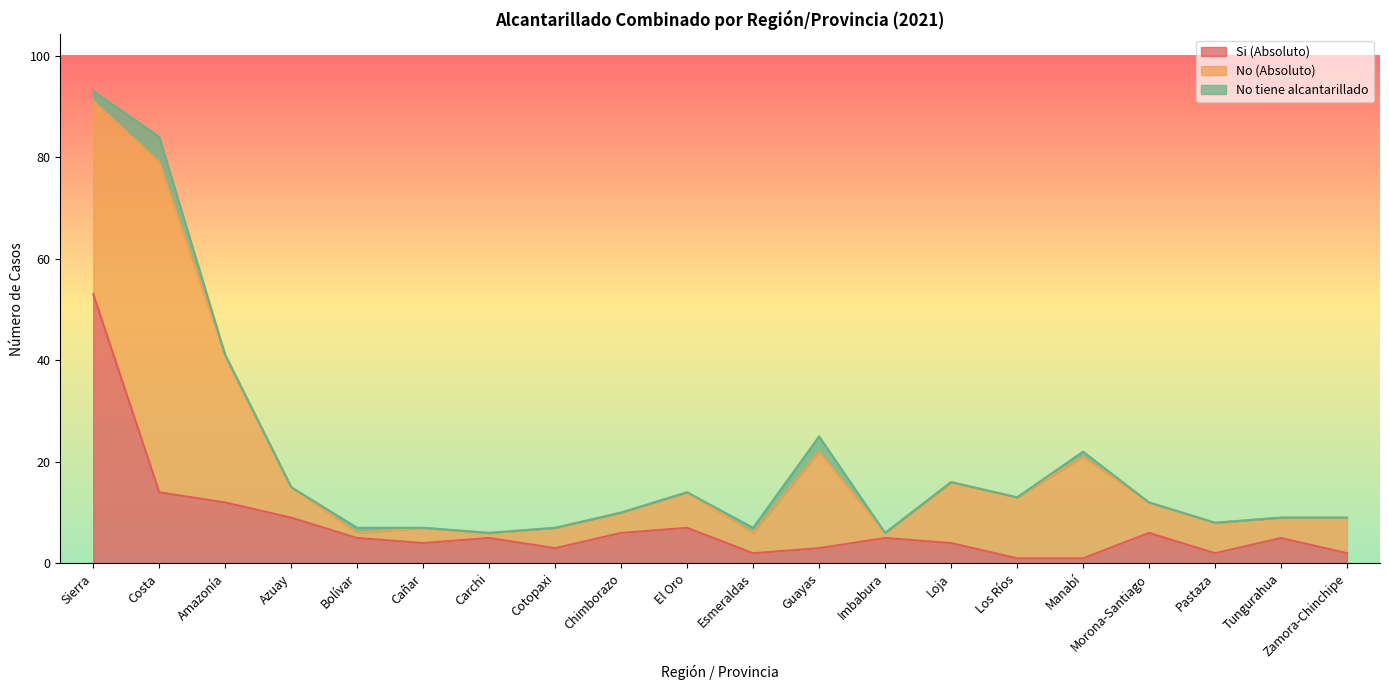

What is the label of the 17th point from the left?

Morona-Santiago